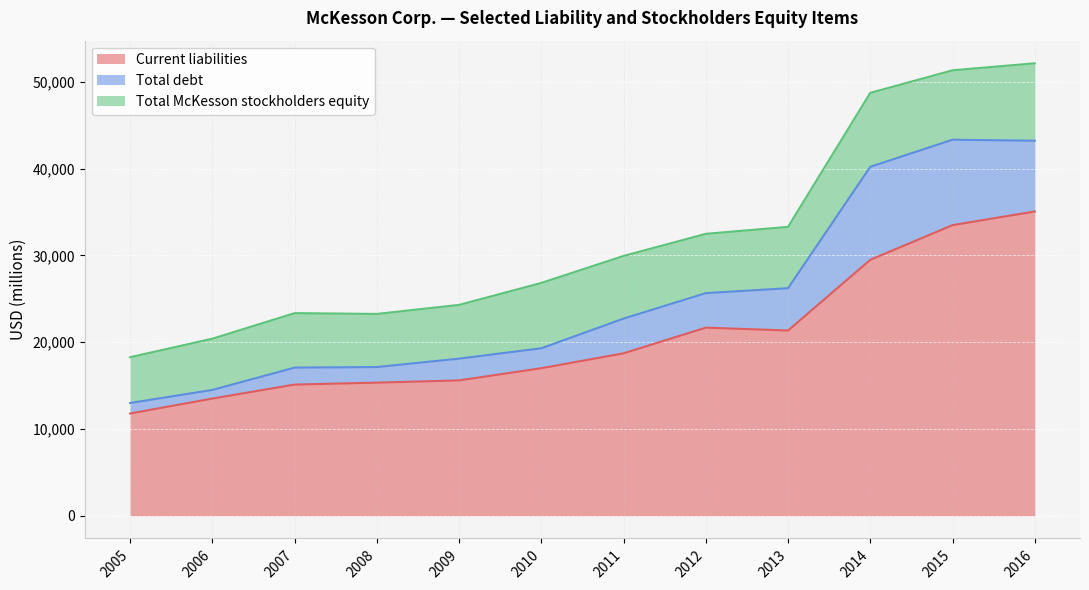

What is the spread (max minus min) of values at 2011?

14722